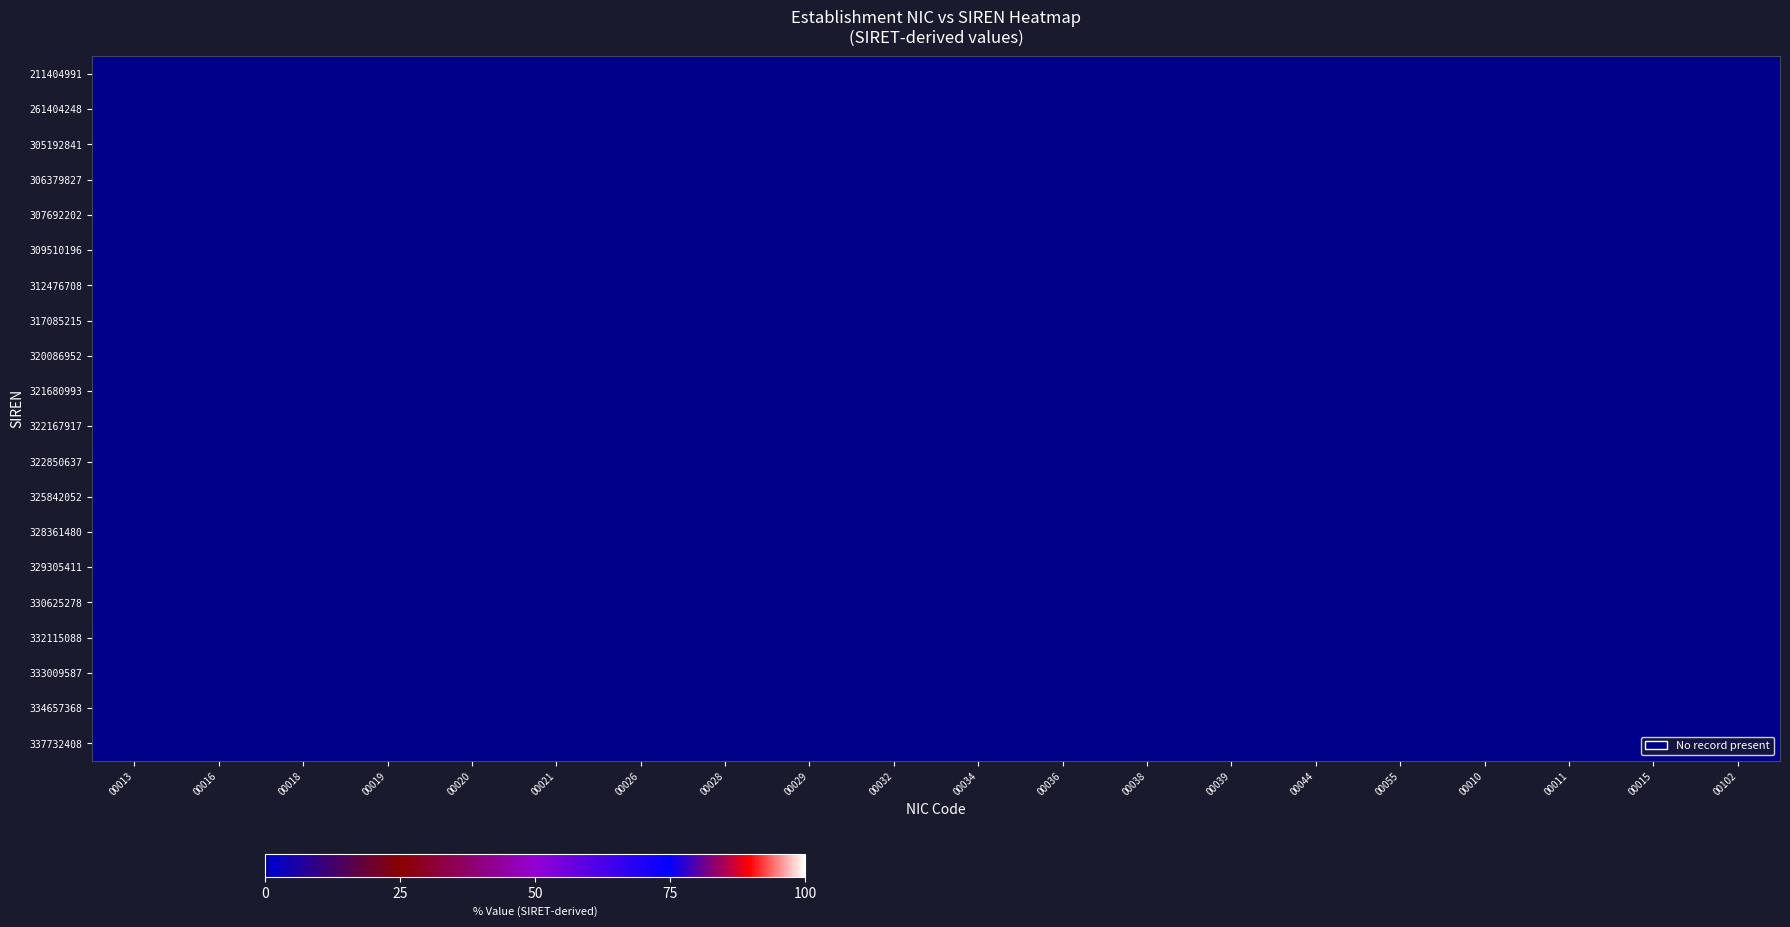

Reading right to left, list all the values displayed in this chart.

211404991: 00102=0.0	00015=0.0	00011=0.0	00010=0.0	00055=0.0	00044=0.0	00039=0.0	00038=0.0	00036=0.0	00034=0.0	00032=0.0	00029=0.0	00028=0.0	00026=0.0	00021=0.0	00020=0.0	00019=0.0	00018=0.0	00016=0.0	00013=0.0
261404248: 00102=0.0	00015=0.0	00011=0.0	00010=0.0	00055=0.0	00044=0.0	00039=0.0	00038=0.0	00036=0.0	00034=0.0	00032=0.0	00029=0.0	00028=0.0	00026=0.0	00021=0.0	00020=0.0	00019=0.0	00018=0.0	00016=0.0	00013=0.0
305192841: 00102=0.0	00015=0.0	00011=0.0	00010=0.0	00055=0.0	00044=0.0	00039=0.0	00038=0.0	00036=0.0	00034=0.0	00032=0.0	00029=0.0	00028=0.0	00026=0.0	00021=0.0	00020=0.0	00019=0.0	00018=0.0	00016=0.0	00013=0.0
306379827: 00102=0.0	00015=0.0	00011=0.0	00010=0.0	00055=0.0	00044=0.0	00039=0.0	00038=0.0	00036=0.0	00034=0.0	00032=0.0	00029=0.0	00028=0.0	00026=0.0	00021=0.0	00020=0.0	00019=0.0	00018=0.0	00016=0.0	00013=0.0
307692202: 00102=0.0	00015=0.0	00011=0.0	00010=0.0	00055=0.0	00044=0.0	00039=0.0	00038=0.0	00036=0.0	00034=0.0	00032=0.0	00029=0.0	00028=0.0	00026=0.0	00021=0.0	00020=0.0	00019=0.0	00018=0.0	00016=0.0	00013=0.0
309510196: 00102=0.0	00015=0.0	00011=0.0	00010=0.0	00055=0.0	00044=0.0	00039=0.0	00038=0.0	00036=0.0	00034=0.0	00032=0.0	00029=0.0	00028=0.0	00026=0.0	00021=0.0	00020=0.0	00019=0.0	00018=0.0	00016=0.0	00013=0.0
312476708: 00102=0.0	00015=0.0	00011=0.0	00010=0.0	00055=0.0	00044=0.0	00039=0.0	00038=0.0	00036=0.0	00034=0.0	00032=0.0	00029=0.0	00028=0.0	00026=0.0	00021=0.0	00020=0.0	00019=0.0	00018=0.0	00016=0.0	00013=0.0
317085215: 00102=0.0	00015=0.0	00011=0.0	00010=0.0	00055=0.0	00044=0.0	00039=0.0	00038=0.0	00036=0.0	00034=0.0	00032=0.0	00029=0.0	00028=0.0	00026=0.0	00021=0.0	00020=0.0	00019=0.0	00018=0.0	00016=0.0	00013=0.0
320086952: 00102=0.0	00015=0.0	00011=0.0	00010=0.0	00055=0.0	00044=0.0	00039=0.0	00038=0.0	00036=0.0	00034=0.0	00032=0.0	00029=0.0	00028=0.0	00026=0.0	00021=0.0	00020=0.0	00019=0.0	00018=0.0	00016=0.0	00013=0.0
321680993: 00102=0.1	00015=0.0	00011=0.0	00010=0.0	00055=0.0	00044=0.0	00039=0.0	00038=0.0	00036=0.0	00034=0.0	00032=0.0	00029=0.0	00028=0.0	00026=0.0	00021=0.0	00020=0.0	00019=0.0	00018=0.0	00016=0.0	00013=0.0
322167917: 00102=0.0	00015=0.0	00011=0.0	00010=0.0	00055=0.0	00044=0.0	00039=0.0	00038=0.0	00036=0.0	00034=0.0	00032=0.0	00029=0.0	00028=0.0	00026=0.0	00021=0.0	00020=0.0	00019=0.0	00018=0.0	00016=0.0	00013=0.0
322850637: 00102=0.0	00015=0.0	00011=0.0	00010=0.0	00055=0.0	00044=0.0	00039=0.0	00038=0.0	00036=0.0	00034=0.0	00032=0.0	00029=0.0	00028=0.0	00026=0.0	00021=0.0	00020=0.0	00019=0.0	00018=0.0	00016=0.0	00013=0.0
325842052: 00102=0.0	00015=0.0	00011=0.0	00010=0.0	00055=0.0	00044=0.0	00039=0.0	00038=0.0	00036=0.0	00034=0.0	00032=0.0	00029=0.0	00028=0.0	00026=0.0	00021=0.0	00020=0.0	00019=0.0	00018=0.0	00016=0.0	00013=0.0
328361480: 00102=0.0	00015=0.0	00011=0.0	00010=0.0	00055=0.0	00044=0.0	00039=0.0	00038=0.0	00036=0.0	00034=0.0	00032=0.0	00029=0.0	00028=0.0	00026=0.0	00021=0.0	00020=0.0	00019=0.0	00018=0.0	00016=0.0	00013=0.0
329305411: 00102=0.0	00015=0.0	00011=0.0	00010=0.0	00055=0.0	00044=0.0	00039=0.0	00038=0.0	00036=0.0	00034=0.0	00032=0.0	00029=0.0	00028=0.0	00026=0.0	00021=0.0	00020=0.0	00019=0.0	00018=0.0	00016=0.0	00013=0.0
330625278: 00102=0.0	00015=0.0	00011=0.0	00010=0.0	00055=0.0	00044=0.0	00039=0.0	00038=0.0	00036=0.0	00034=0.0	00032=0.0	00029=0.0	00028=0.0	00026=0.0	00021=0.0	00020=0.0	00019=0.0	00018=0.0	00016=0.0	00013=0.0
332115088: 00102=0.0	00015=0.0	00011=0.0	00010=0.0	00055=0.0	00044=0.0	00039=0.0	00038=0.0	00036=0.0	00034=0.0	00032=0.0	00029=0.0	00028=0.0	00026=0.0	00021=0.0	00020=0.0	00019=0.0	00018=0.0	00016=0.0	00013=0.0
333009587: 00102=0.0	00015=0.0	00011=0.0	00010=0.0	00055=0.0	00044=0.0	00039=0.0	00038=0.0	00036=0.0	00034=0.0	00032=0.0	00029=0.0	00028=0.0	00026=0.0	00021=0.0	00020=0.0	00019=0.0	00018=0.0	00016=0.0	00013=0.0
334657368: 00102=0.0	00015=0.0	00011=0.0	00010=0.0	00055=0.0	00044=0.0	00039=0.0	00038=0.0	00036=0.0	00034=0.0	00032=0.0	00029=0.0	00028=0.0	00026=0.0	00021=0.0	00020=0.0	00019=0.0	00018=0.0	00016=0.0	00013=0.0
337732408: 00102=0.0	00015=0.0	00011=0.0	00010=0.0	00055=0.0	00044=0.0	00039=0.0	00038=0.0	00036=0.0	00034=0.0	00032=0.0	00029=0.0	00028=0.0	00026=0.0	00021=0.0	00020=0.0	00019=0.0	00018=0.0	00016=0.0	00013=0.0